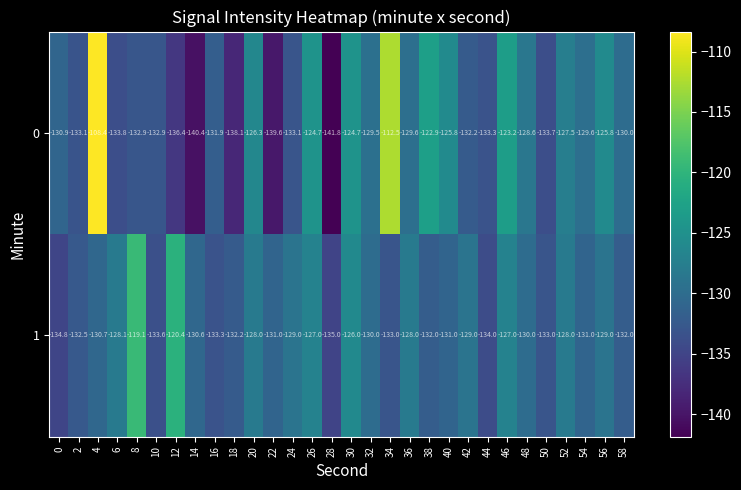

What is the average value of the 1 series?

-129.9